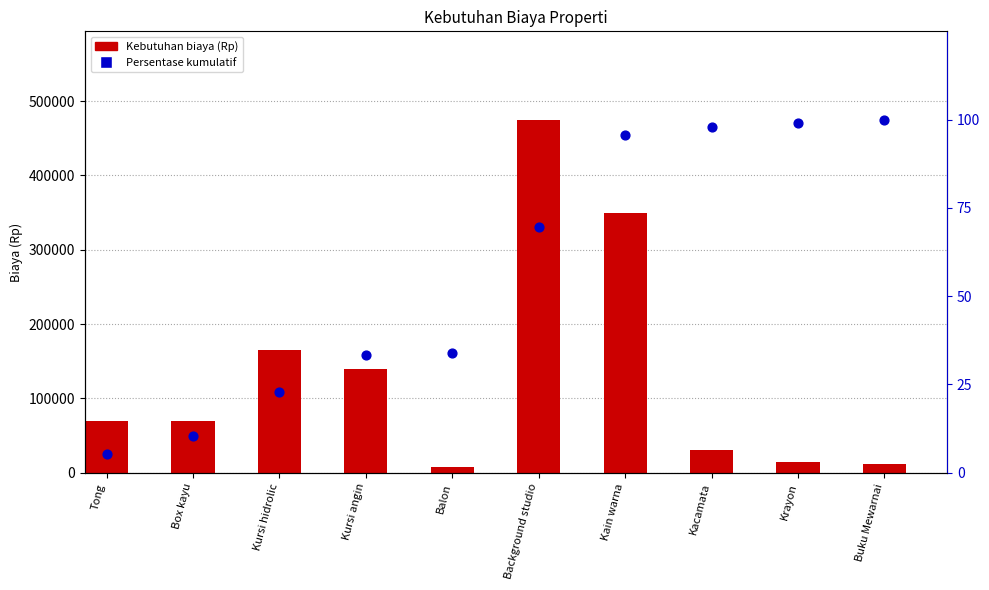

At which category is the sum across all series the highest?

Background studio